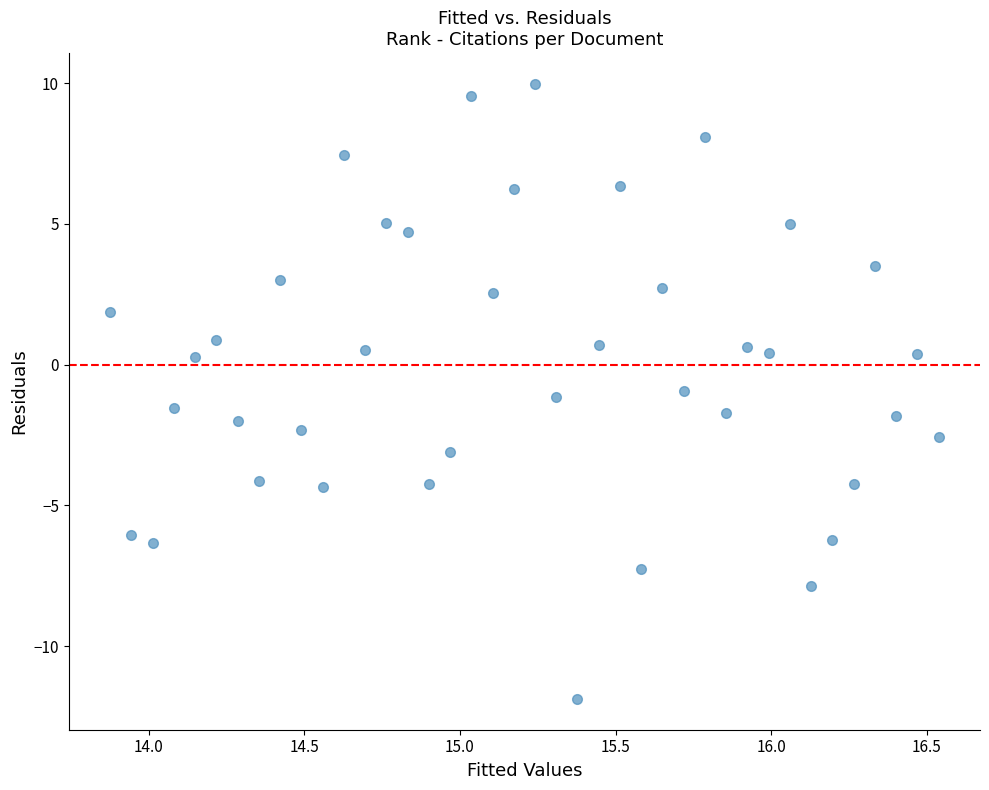

What is the range of Y values (max minus min)?

21.8